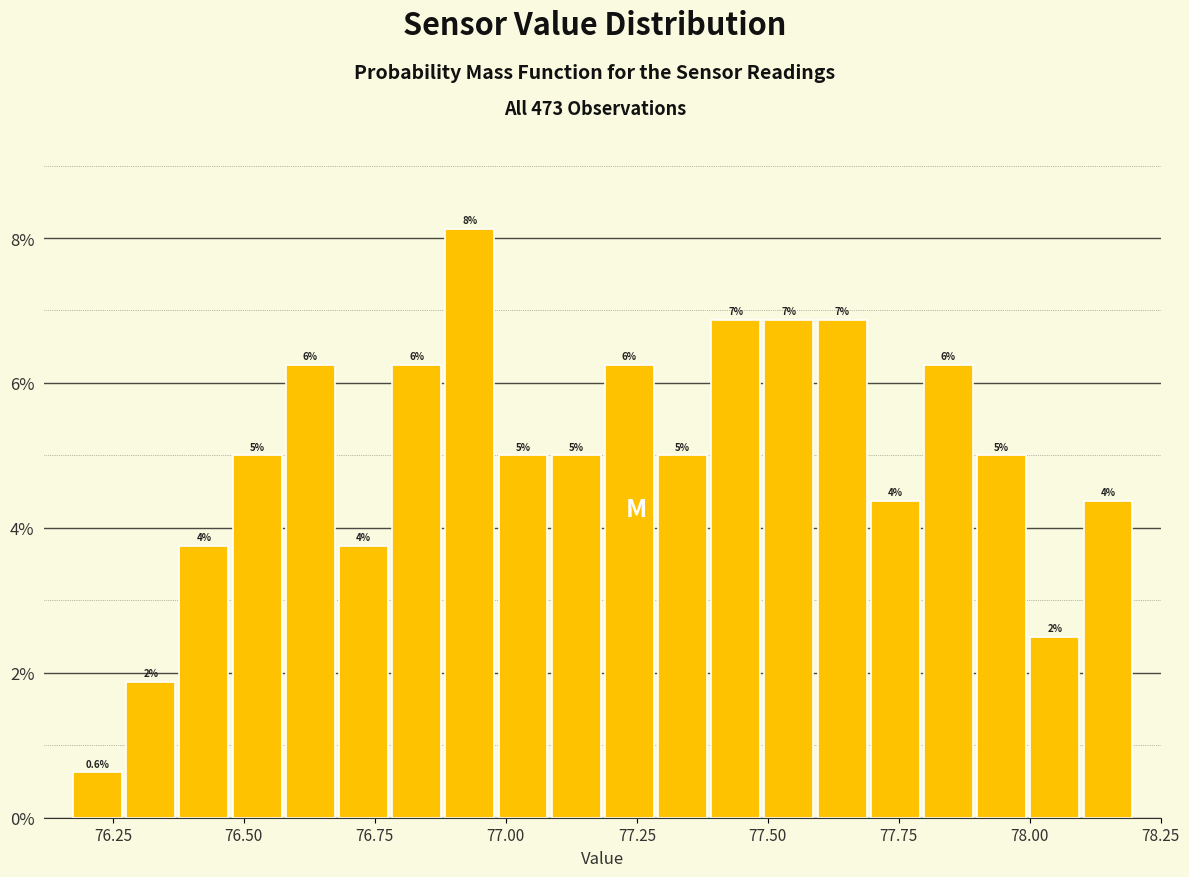

Read against the x-axis, roughly where is the centre of the tallest bar?

76.95